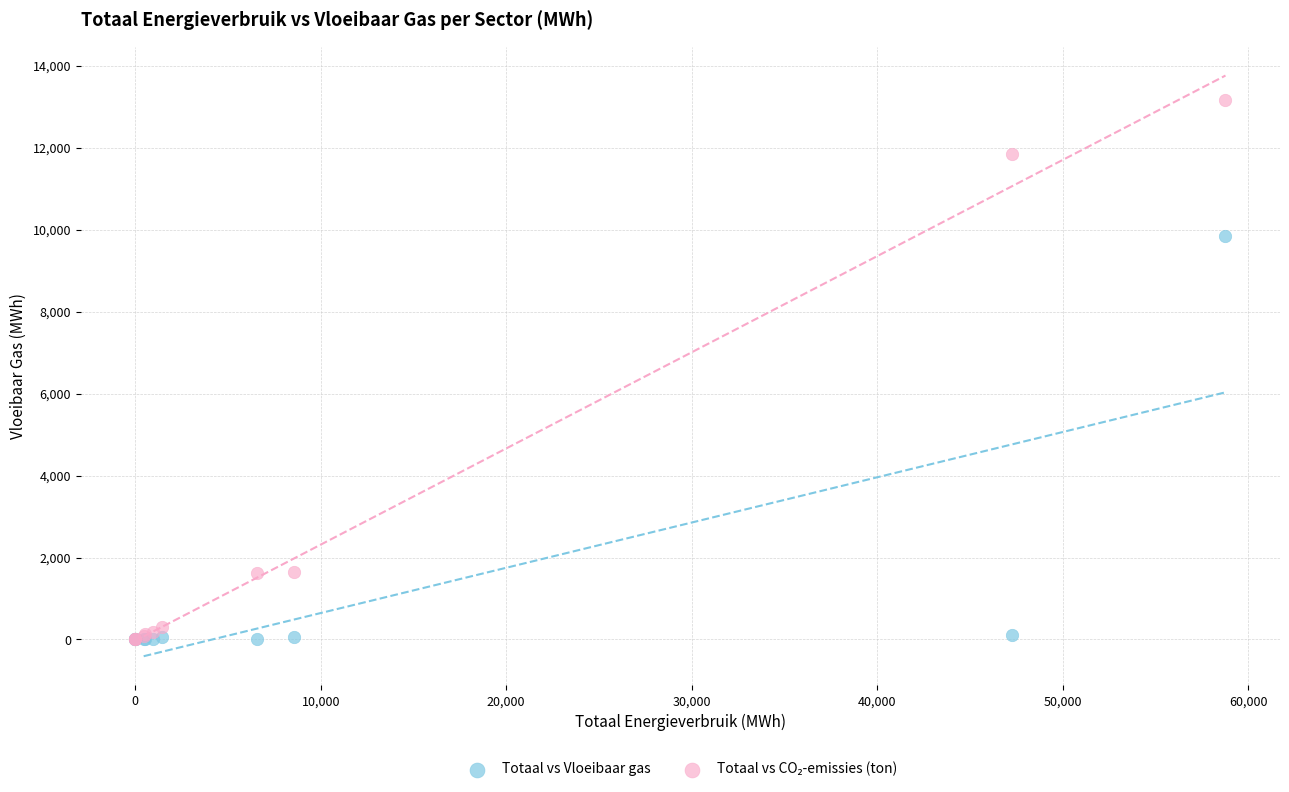

Across all series, what Y value is closest to 6578?

9846.9